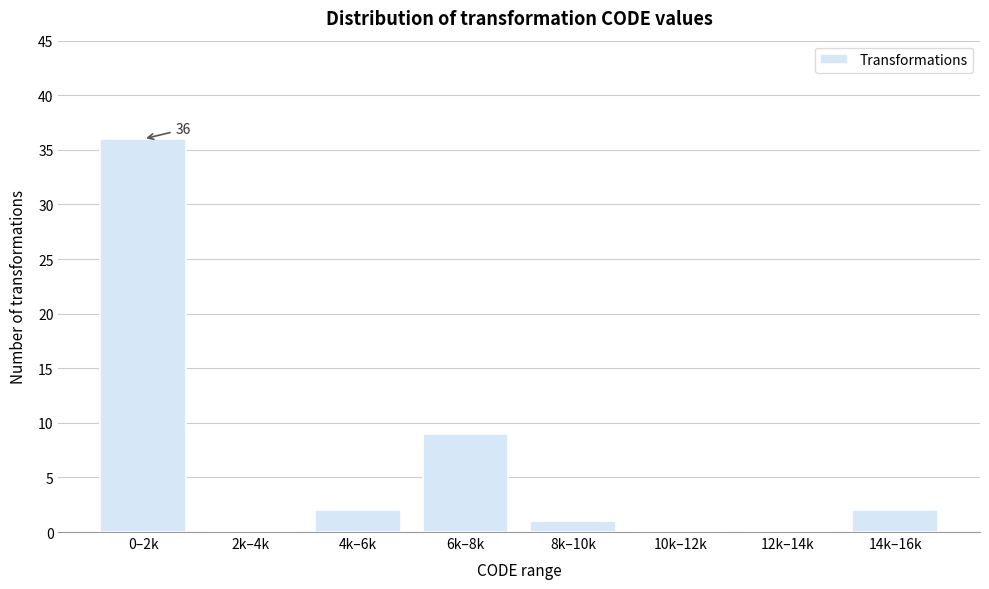

Reading right to left, list all the values displayed in this chart.

14k–16k=2	12k–14k=0	10k–12k=0	8k–10k=1	6k–8k=9	4k–6k=2	2k–4k=0	0–2k=36